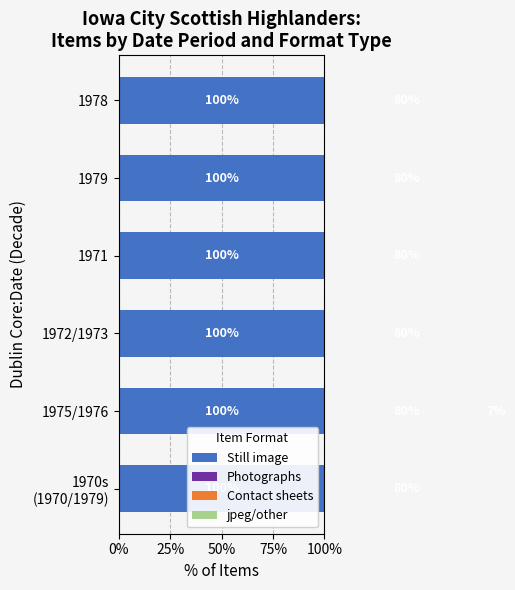

At how many categories does at least one series exceed -54?

6